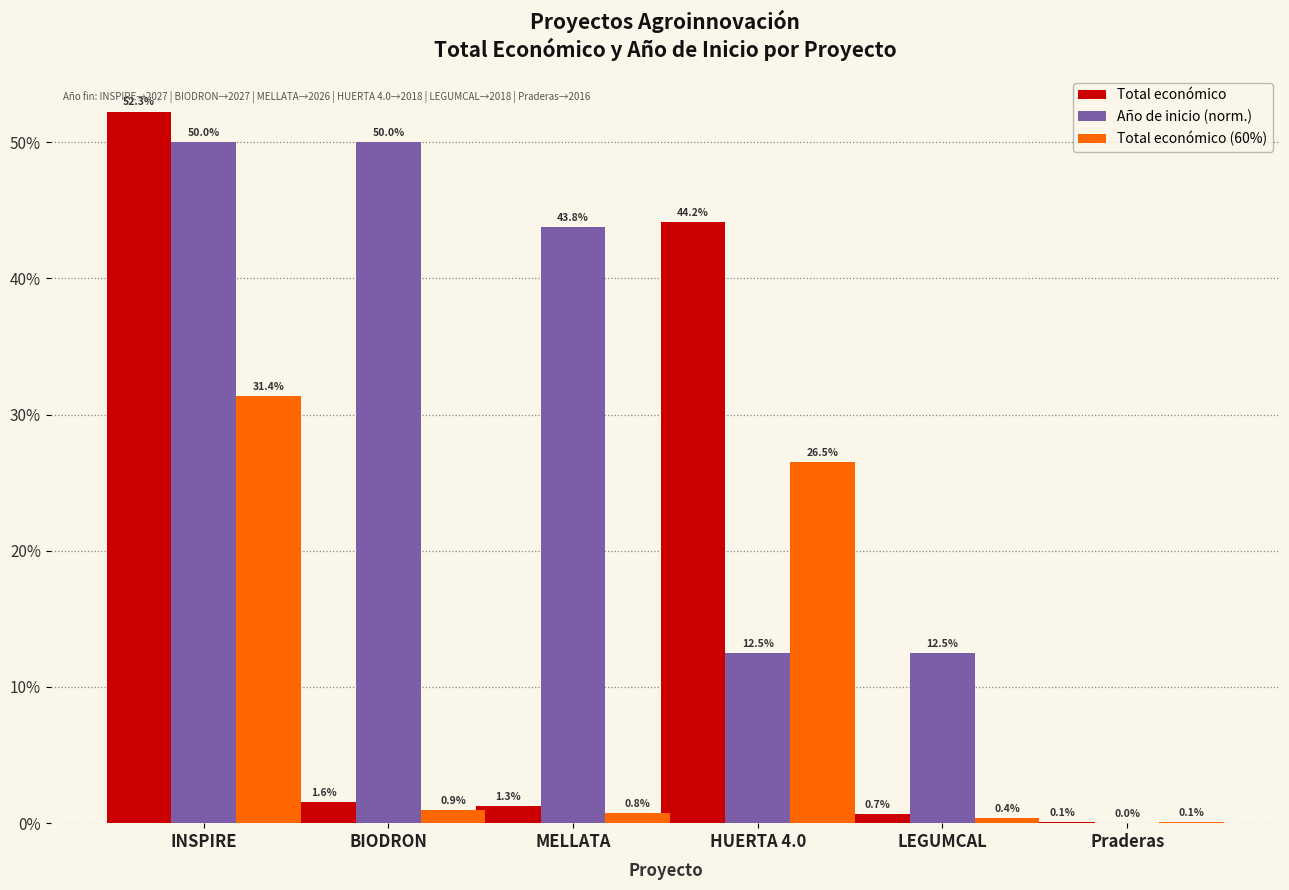

What is the maximum value shown in the chart?

52.3